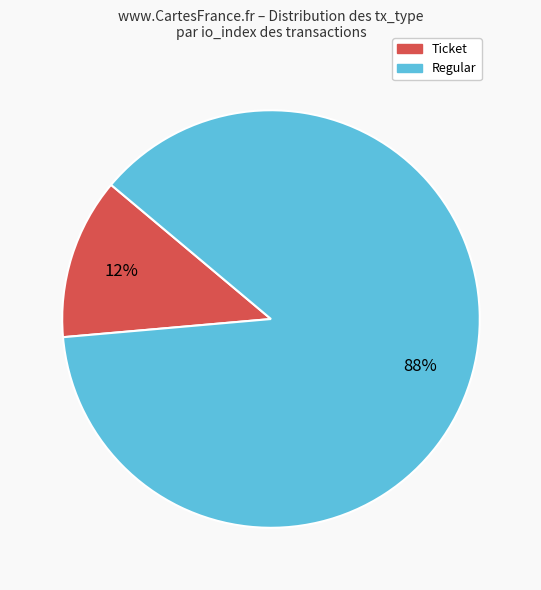

To the nearest percent, what is the average slice percentage?

50%